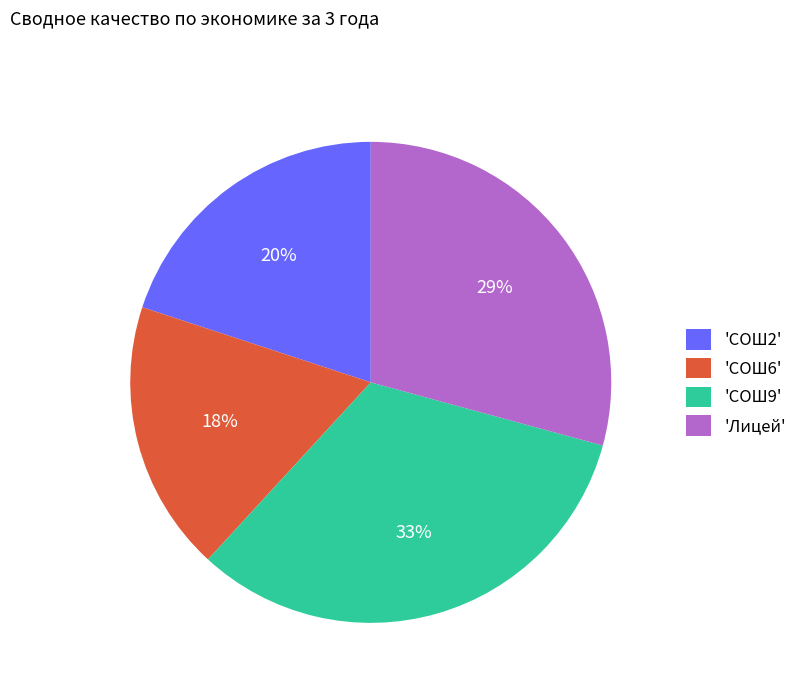

The 'СОШ2' slice represents 12% of the pie. True or false?

False